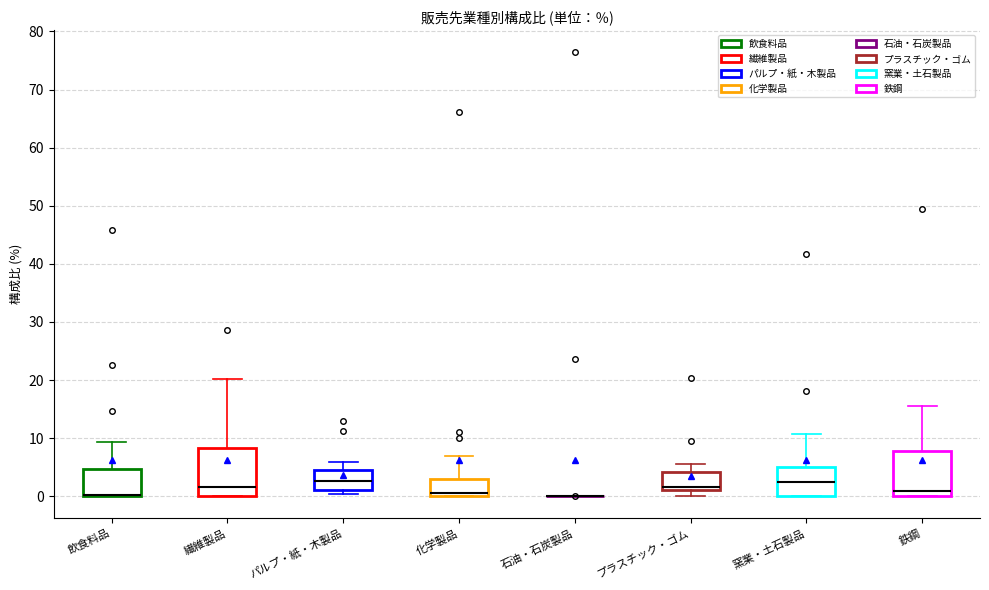

Reading left to right, transcribe this box plot: for each box, give where its median line is, the range the box spans, and where its two whiskers end, as read against the y-axis. The values are not printed on the chart, so give them approximately, as read against the axis.

飲食料品: median 0 (drawn on the box's lower edge), box 0 to 5, whiskers 0 to 9
繊維製品: median 2, box 0 to 8, whiskers 0 to 20
パルプ・紙・木製品: median 3, box 1 to 5, whiskers 0 to 6
化学製品: median 1, box 0 to 3, whiskers 0 to 7
石油・石炭製品: box collapsed to a line at 0, whiskers 0 to 0
プラスチック・ゴム: median 2, box 1 to 4, whiskers 0 to 5
窯業・土石製品: median 2, box 0 to 5, whiskers 0 to 11
鉄鋼: median 1, box 0 to 8, whiskers 0 to 16